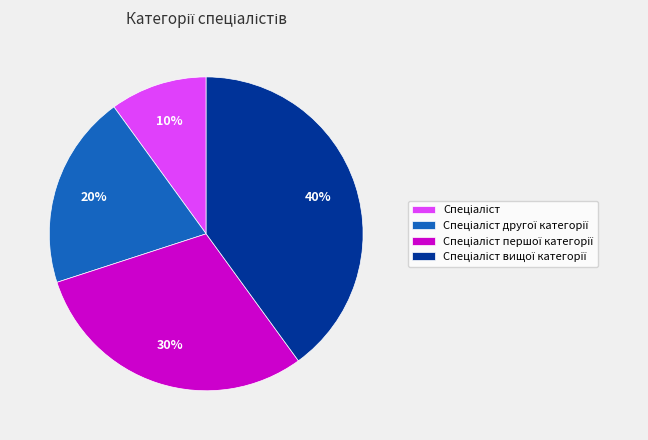

To the nearest percent, what is the average slice percentage?

25%